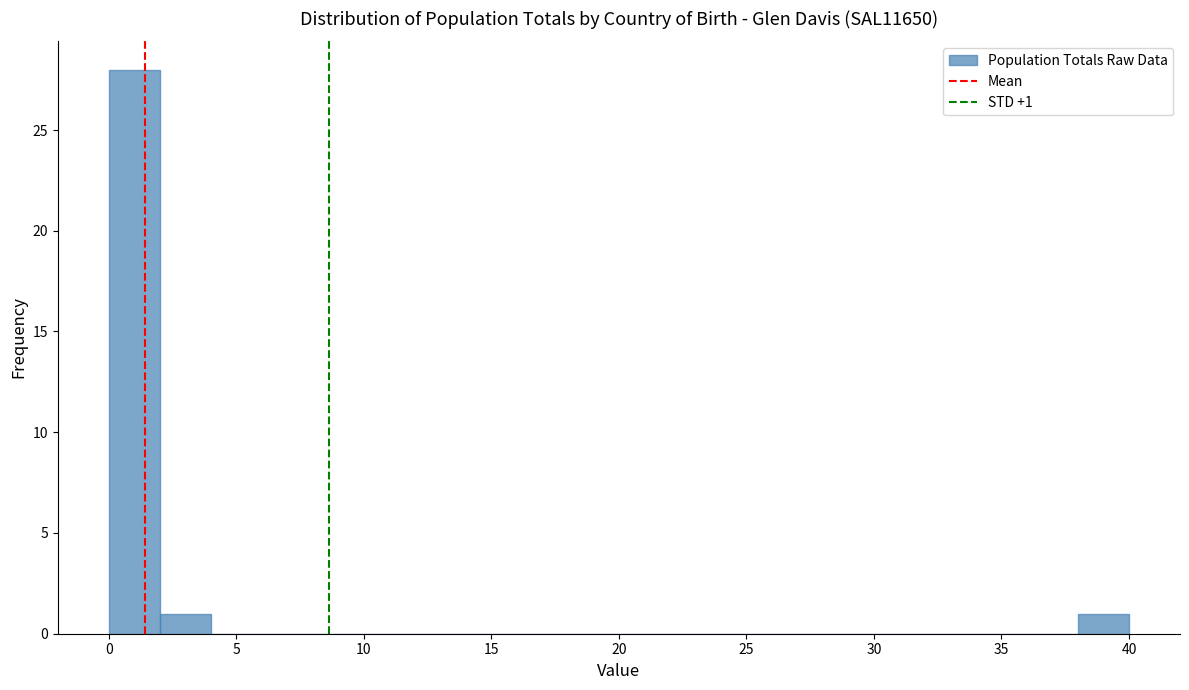

Which range on the x-axis has the tallest bar?

0 to 2